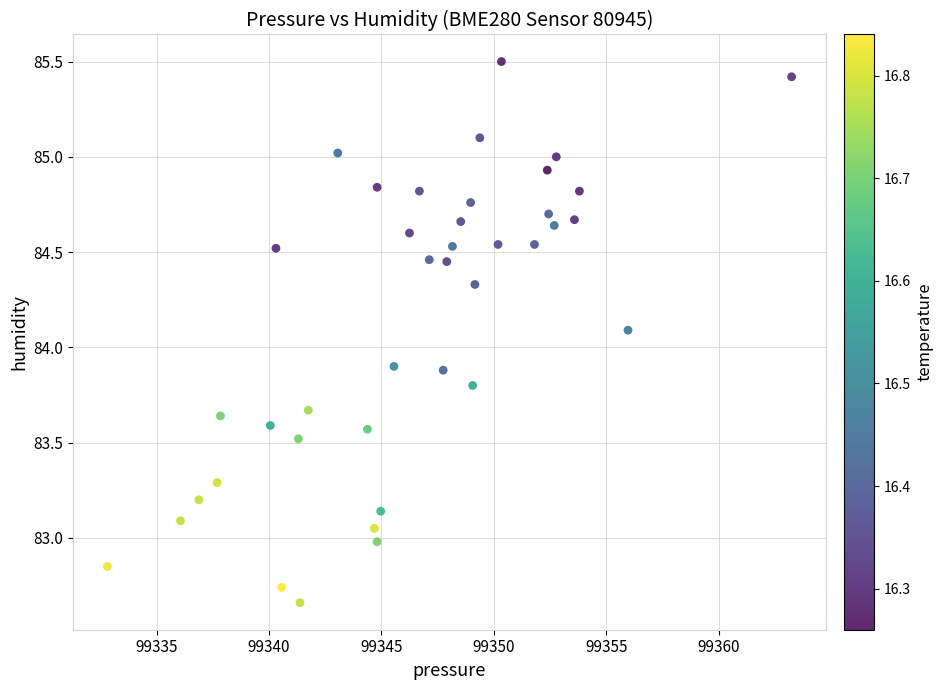

What is the range of Y values (max minus min)?

2.8